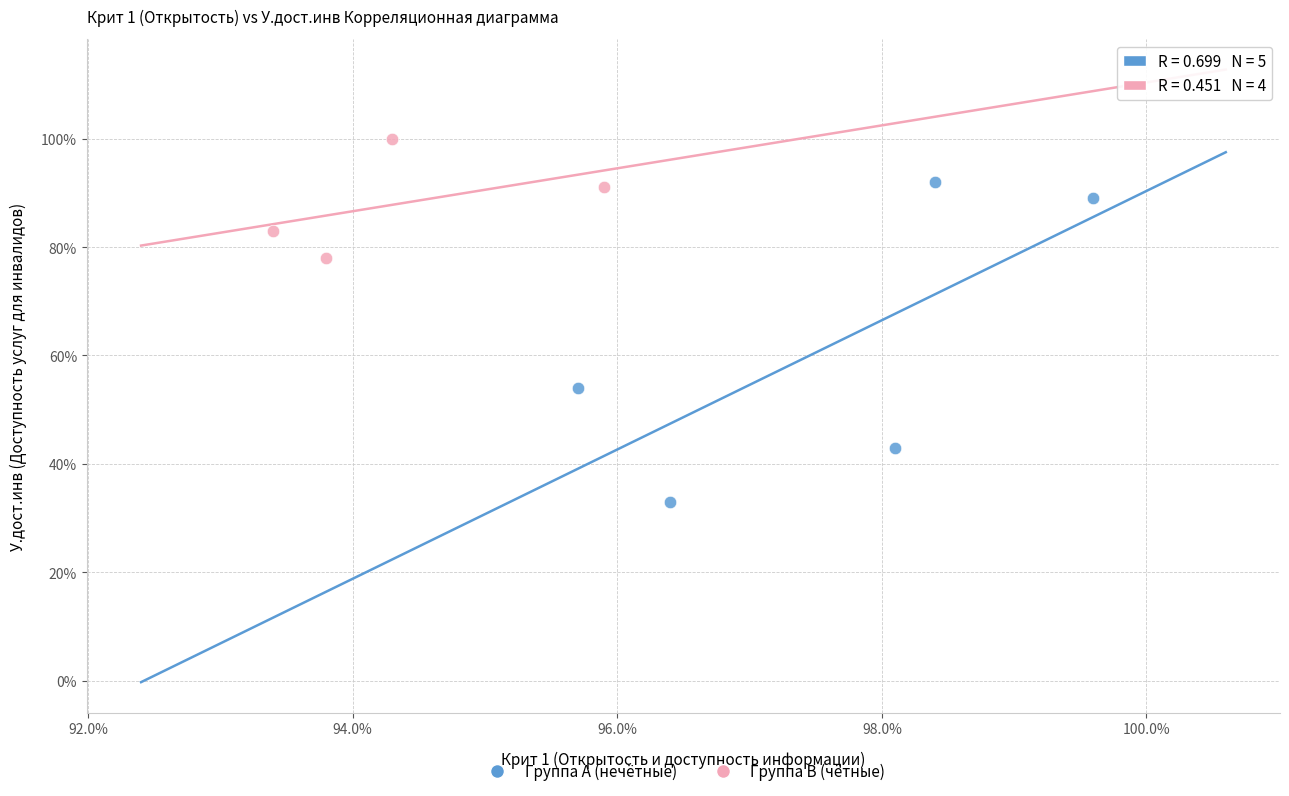

Which series has the largest Y range (max minus min)?

Группа A (нечётные)